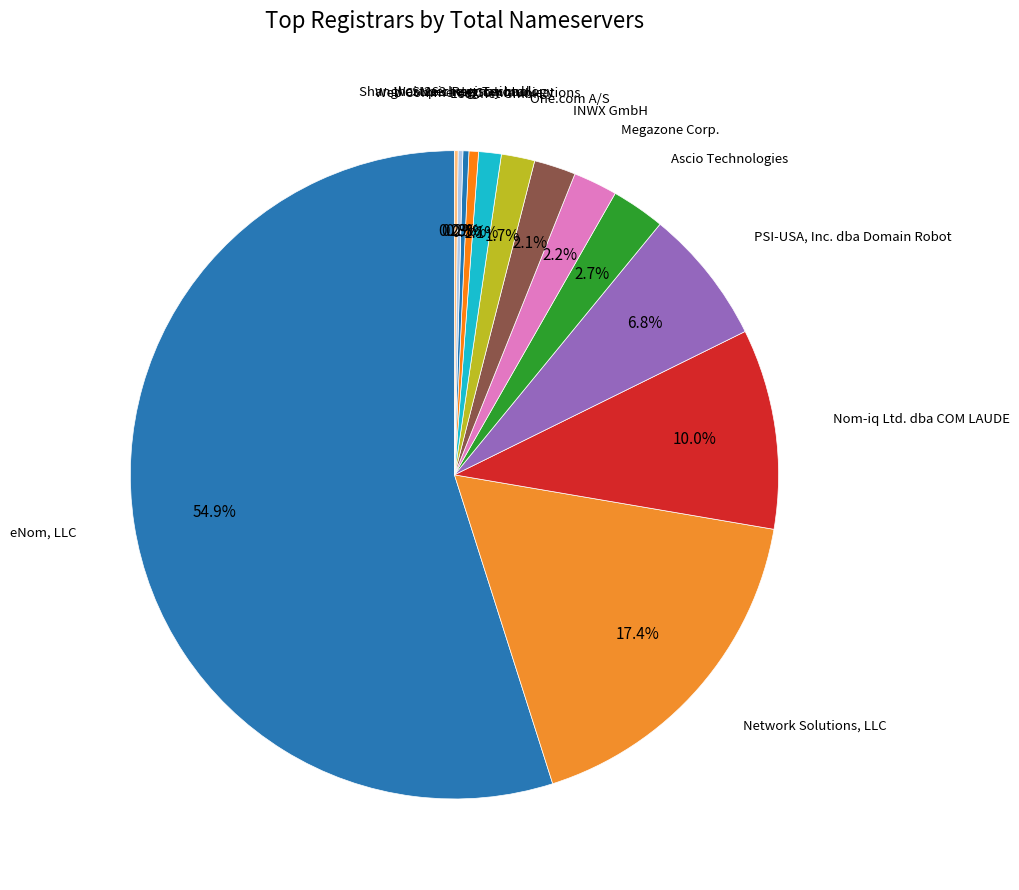

Which slice is the largest?

eNom, LLC